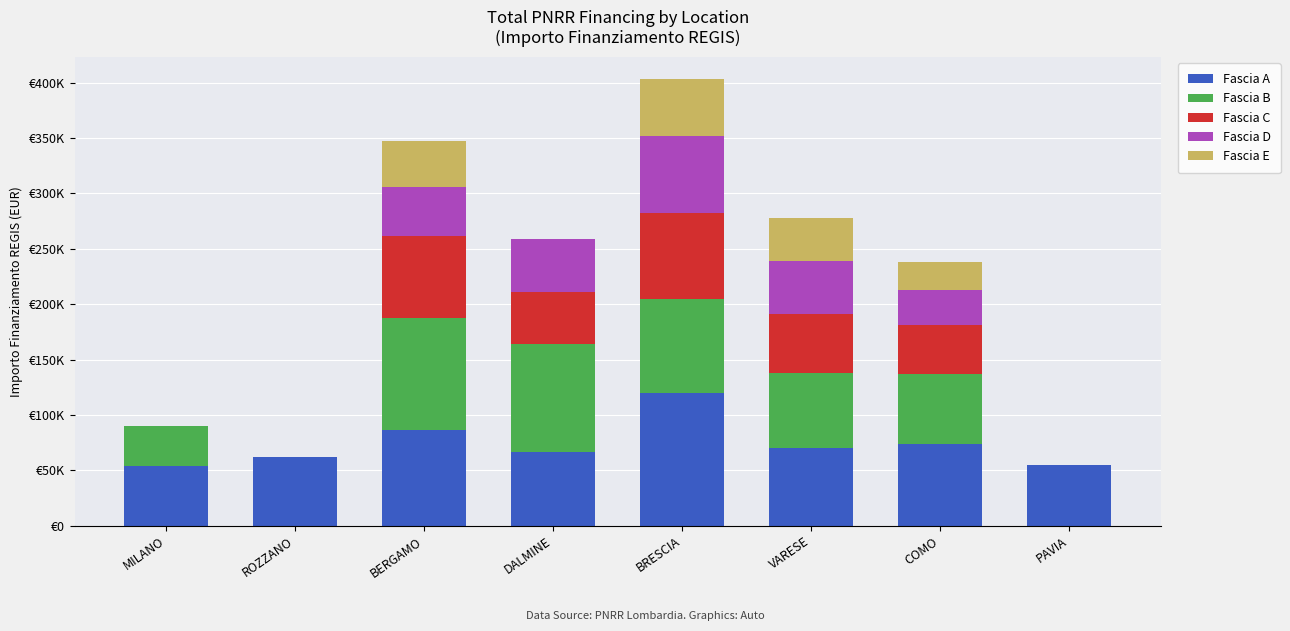

Which series has the largest total across all categories?

Fascia A